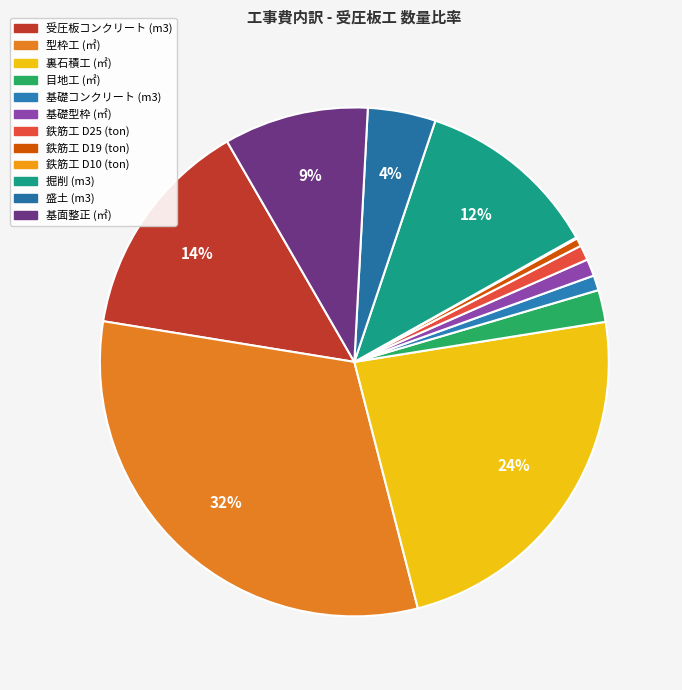

Count the number of slices in the pie.

12